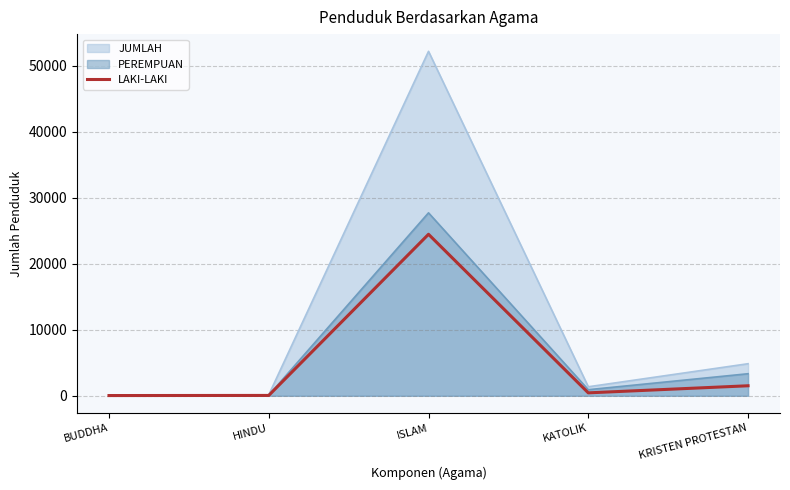

List the labels in order of value, smallest first.

BUDDHA, HINDU, KATOLIK, KRISTEN PROTESTAN, ISLAM